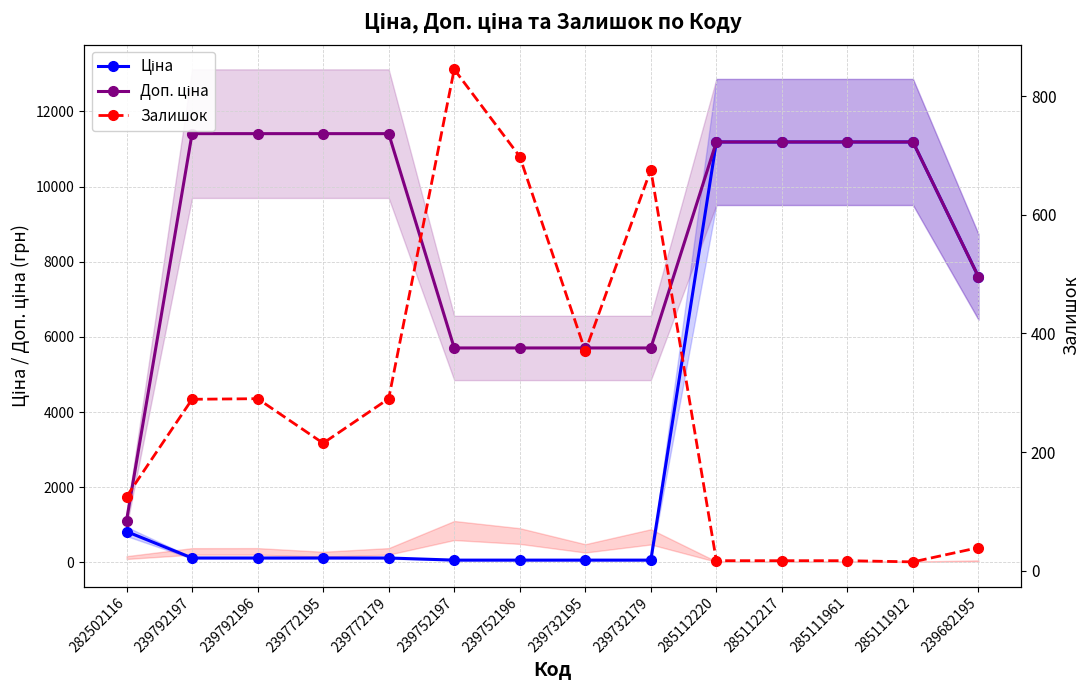

What position from the right is 239732195?

7